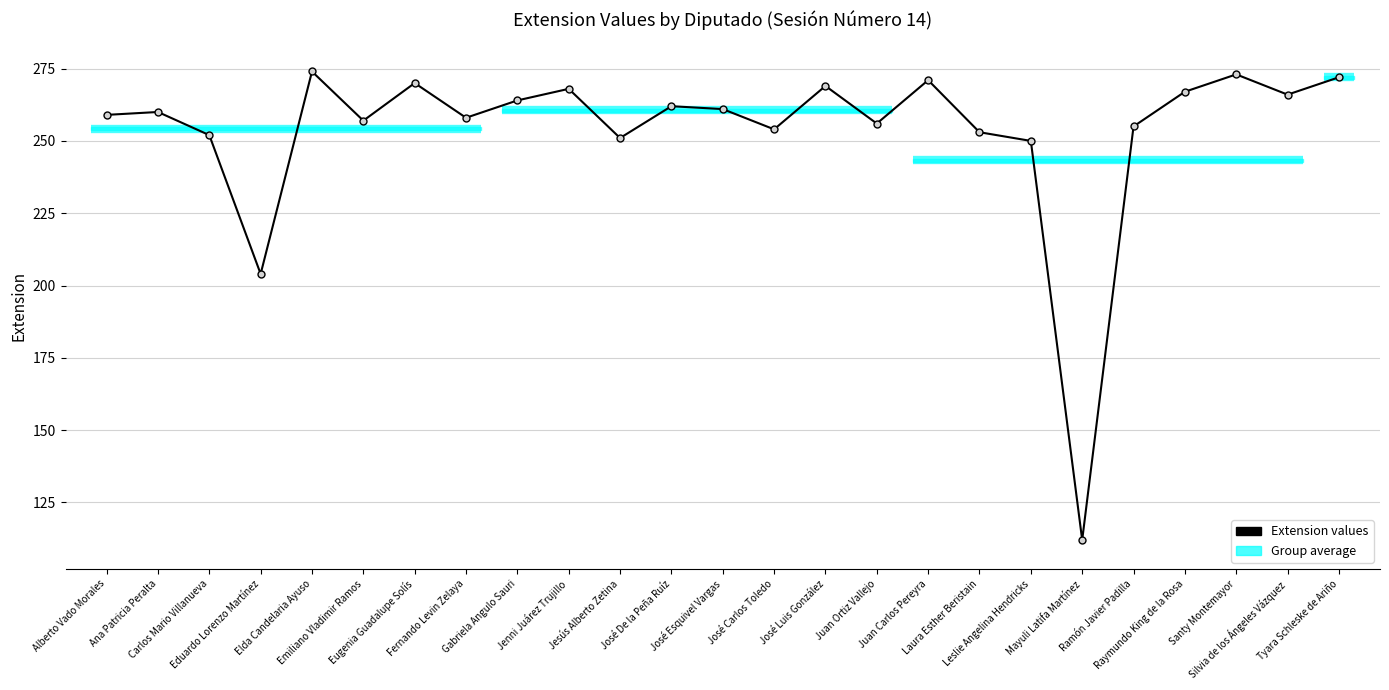

Does the chart have visible grid lines?

Yes